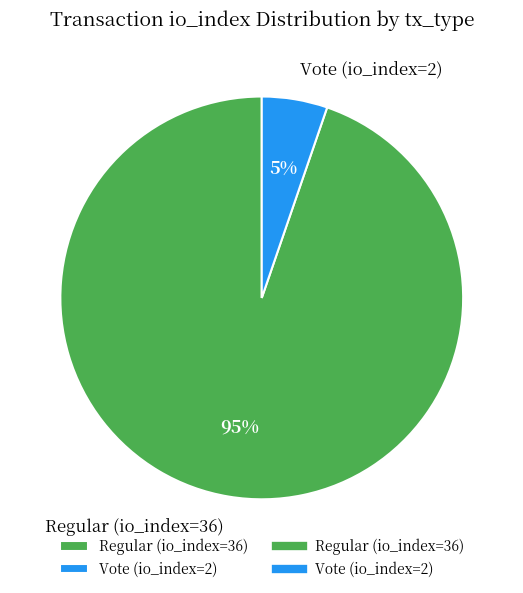

The Vote (io_index=2) slice represents 1% of the pie. True or false?

False